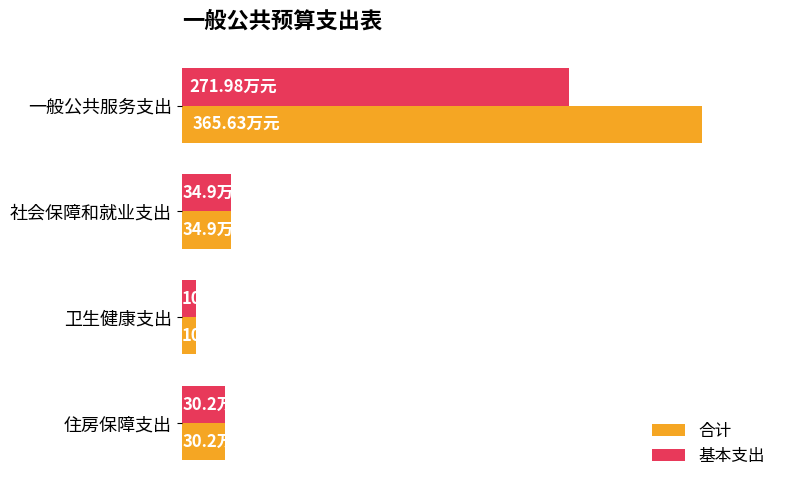

What is the difference between the second highest and minimum values in the 基本支出 series?

0.1